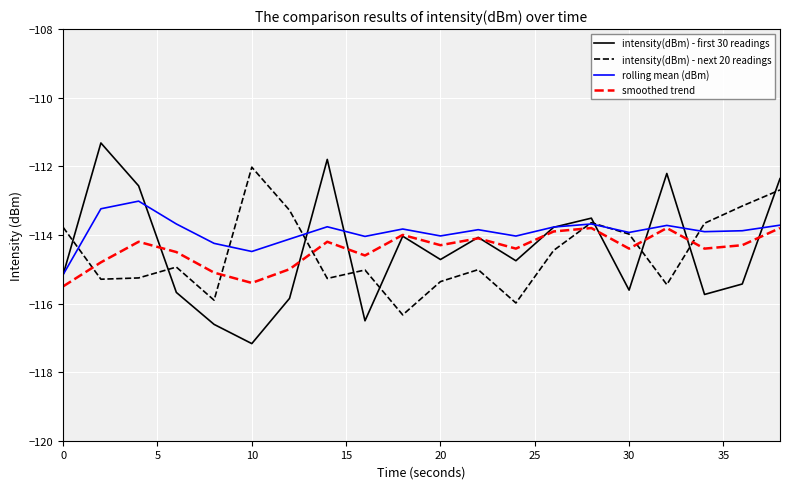

What is the greatest value displayed?

-111.3